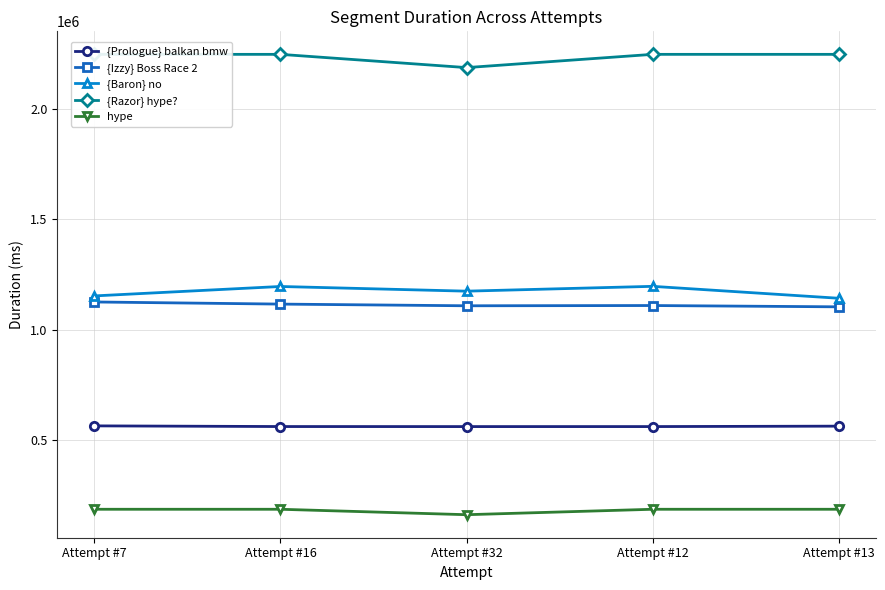

Is it true that {Razor} hype? equals 2990083 at Attempt #16?

False